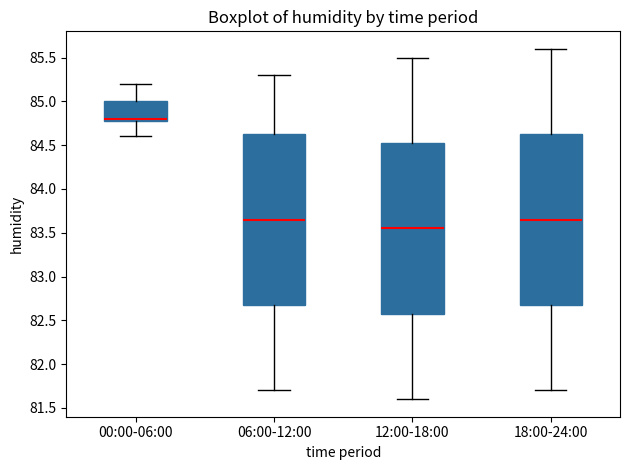

Which box has the lowest median line?

12:00-18:00